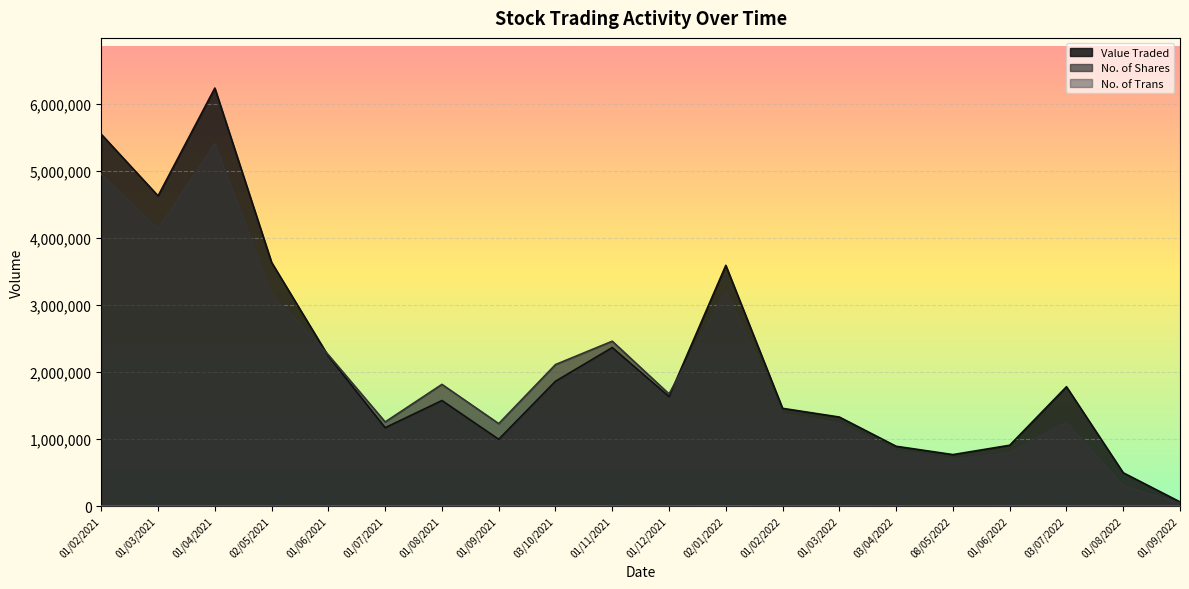

Where does the No. of Trans series first go above 1259?

01/02/2021